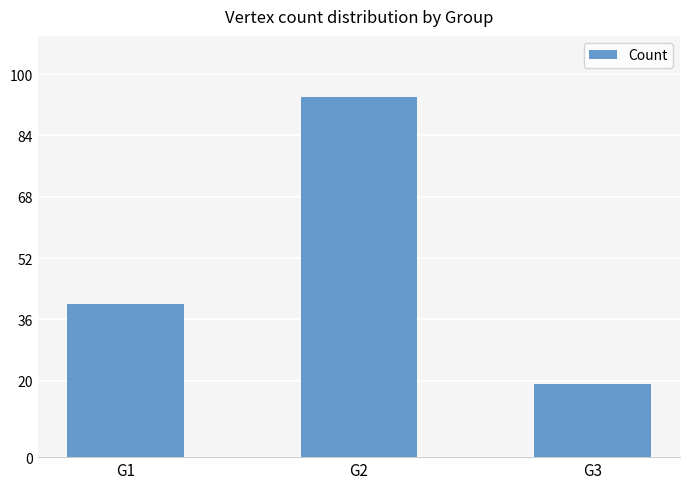

Is it true that the value at G3 is 19?

True